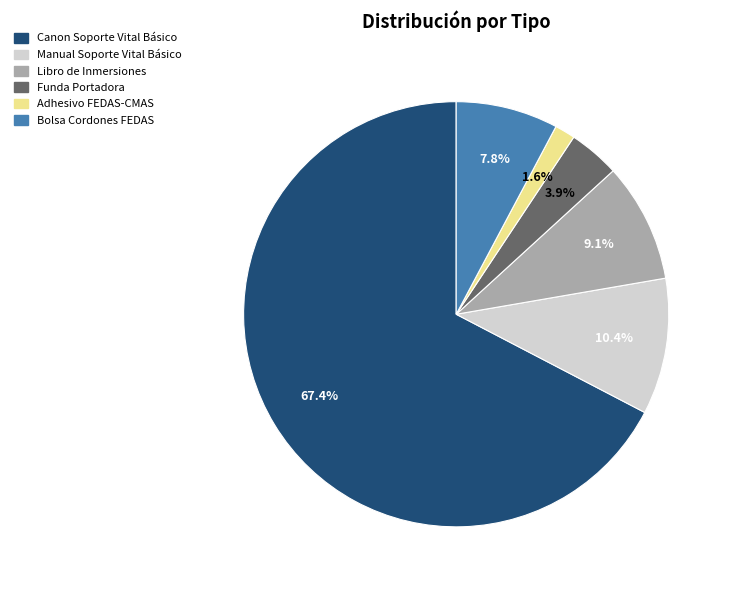

Count the number of slices in the pie.

6